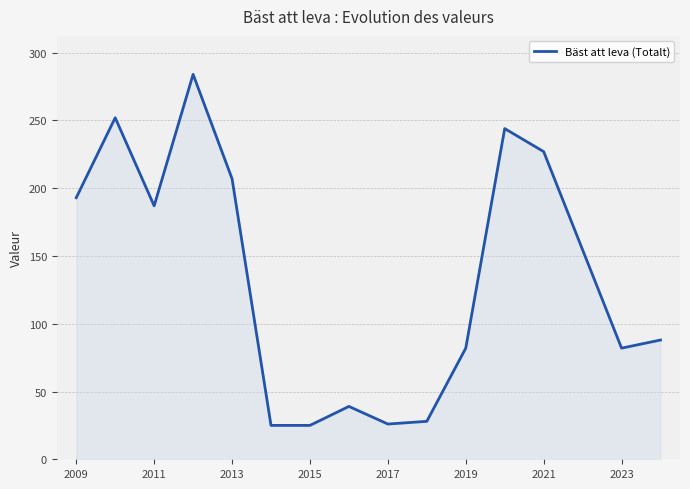

What is the difference between the maximum and minimum values?

259